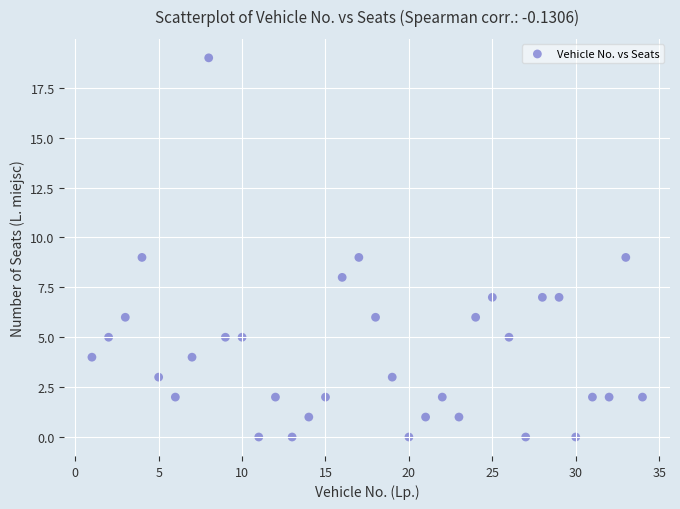

What is the range of Y values (max minus min)?

19